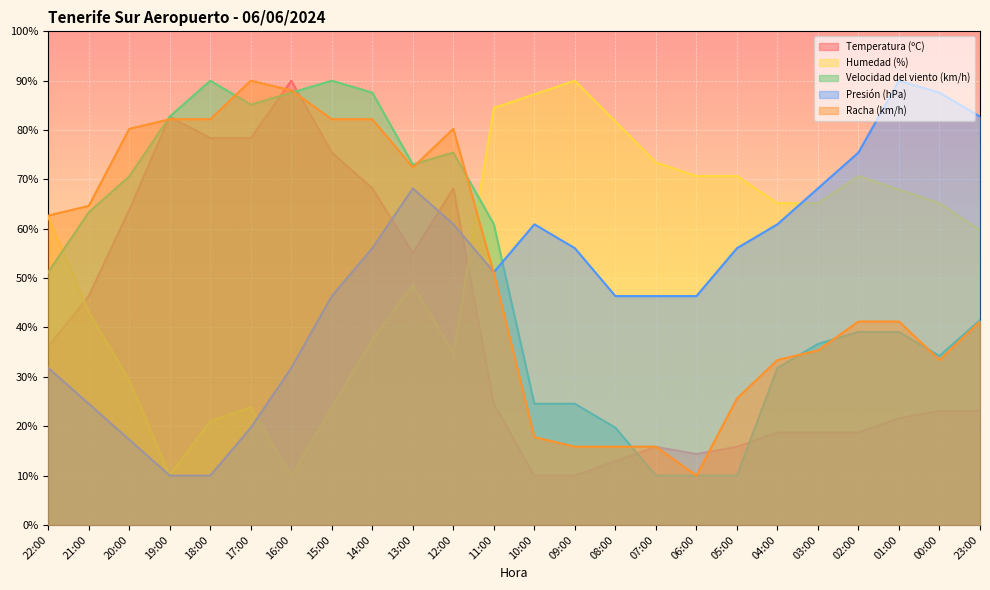

At which category does Temperatura (ºC) reach its first local valley?

13:00